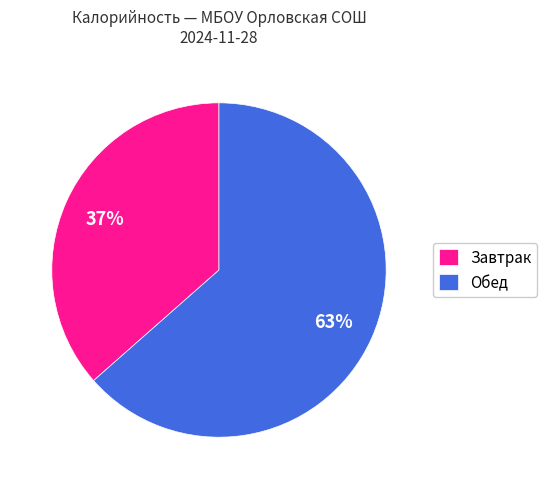

To the nearest percent, what portion does Обед represent?

63%